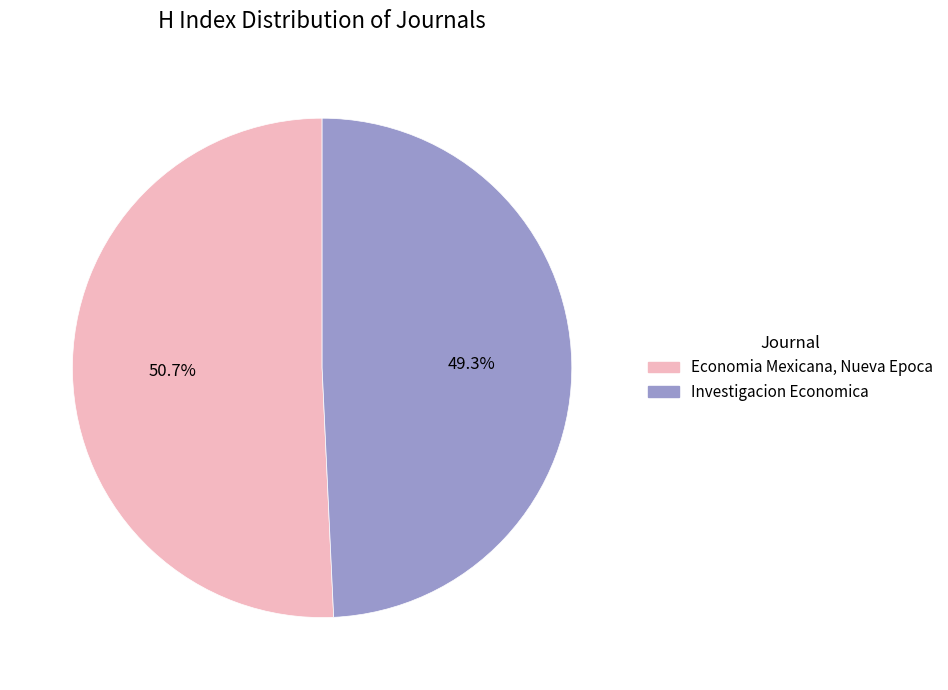

What is the ratio of the value at Investigacion Economica to the value at Economia Mexicana, Nueva Epoca?

1.0